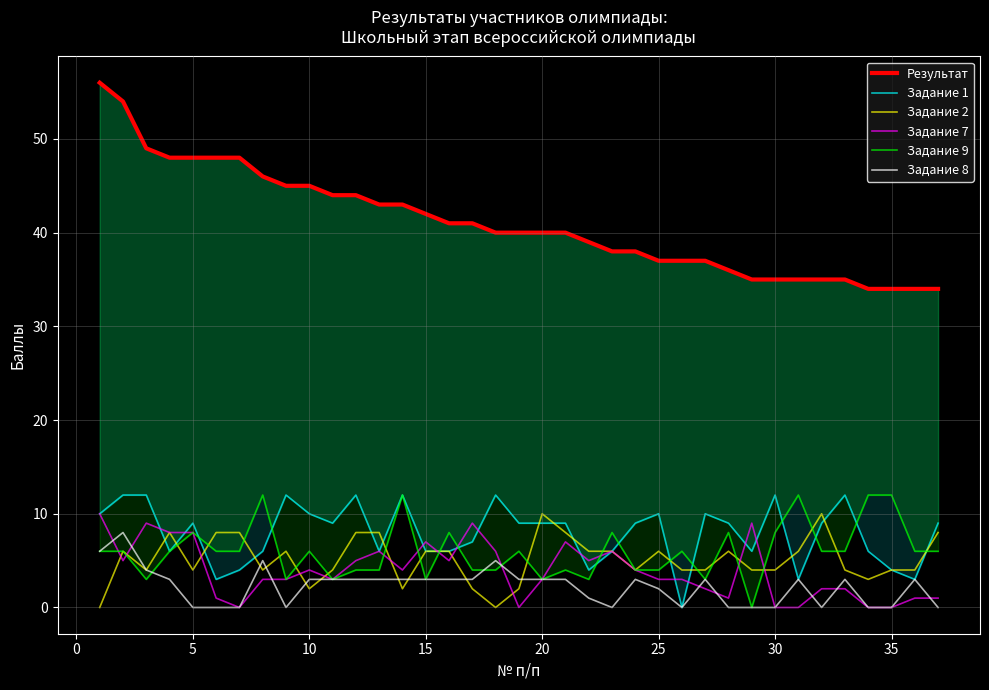

What is the approximate value of Задание 8 at 5?

0